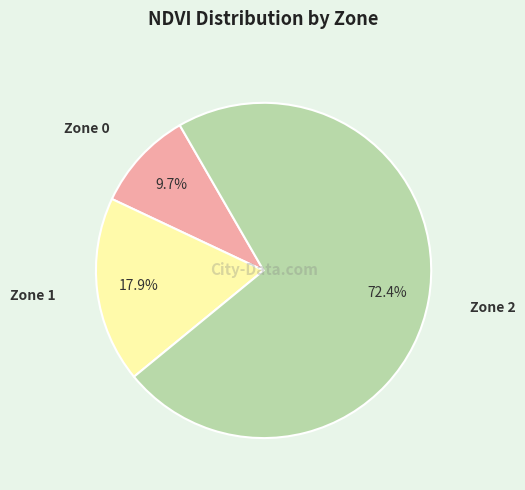

Is there any slice that represents more than half of the pie?

Yes